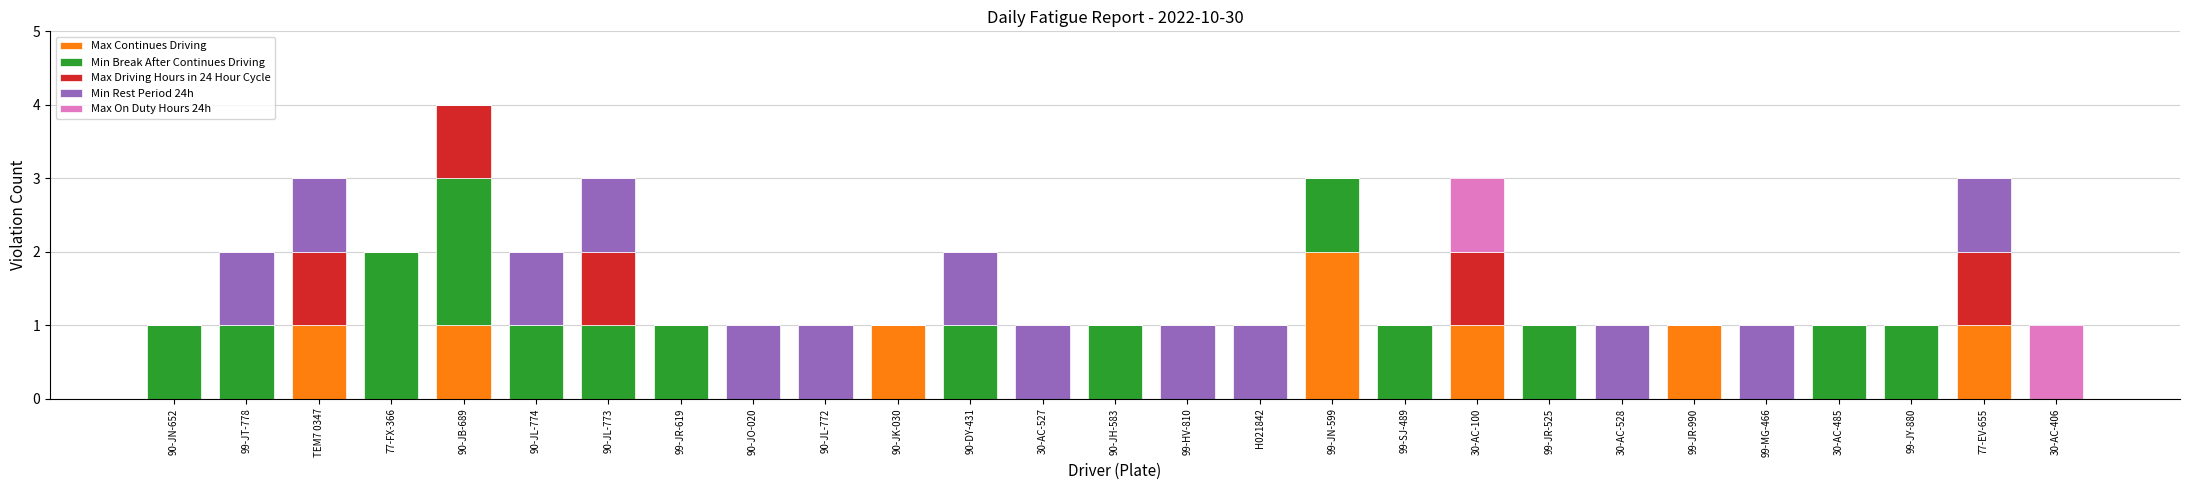

True or false: Max Continues Driving has a value of 0 at 30-AC-485.

True